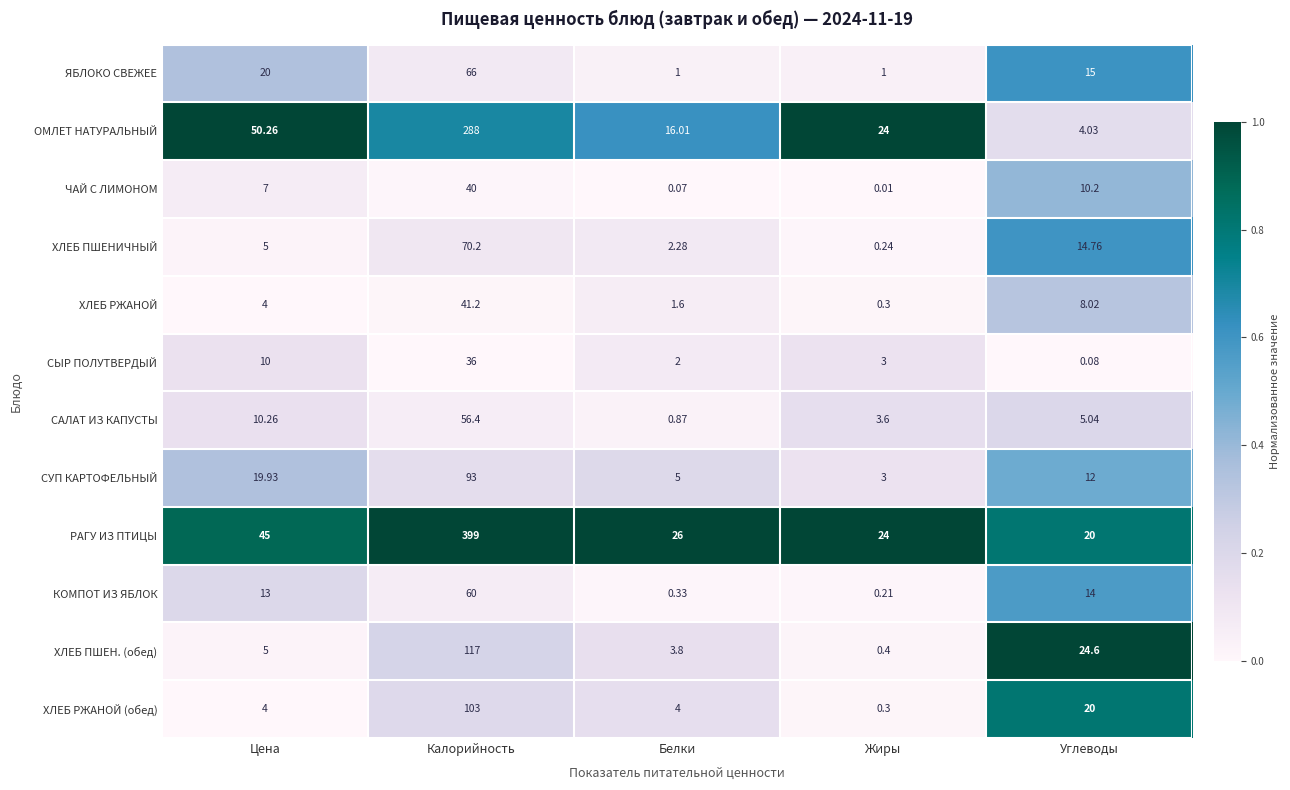

How many distinct data groups are displayed?

12